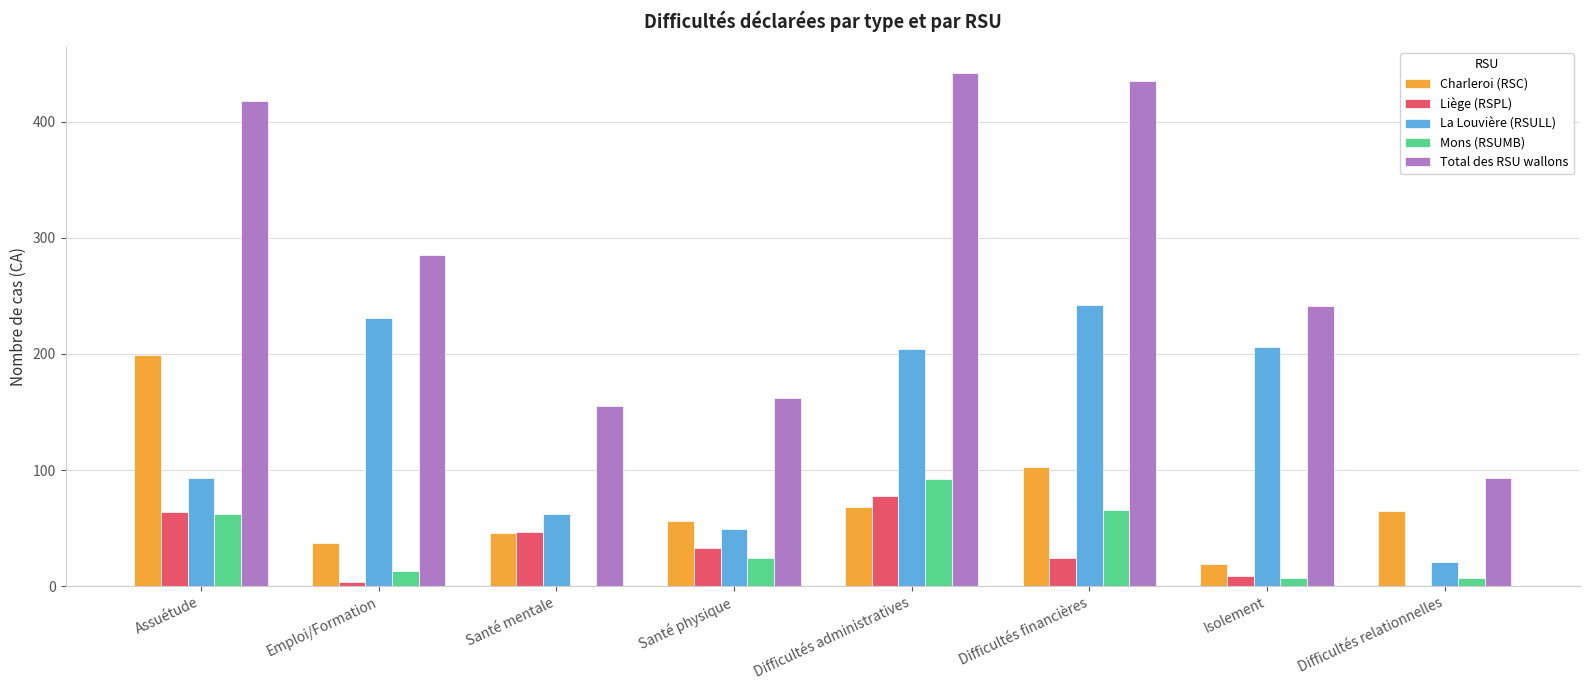

Which series changed the most between Emploi/Formation and Difficultés financières?

Total des RSU wallons